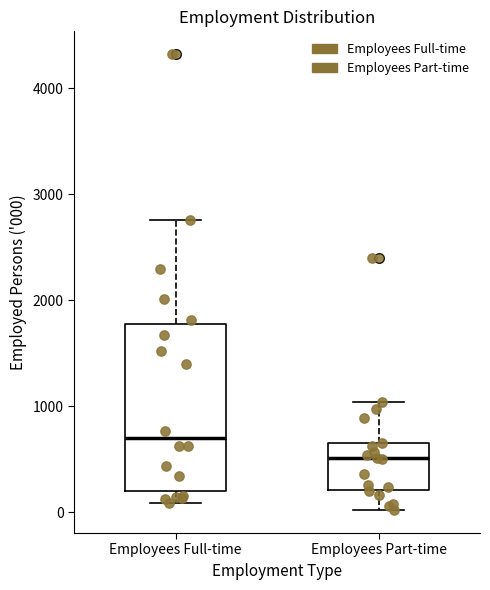

Which box's median line is the lowest?

Employees Part-time